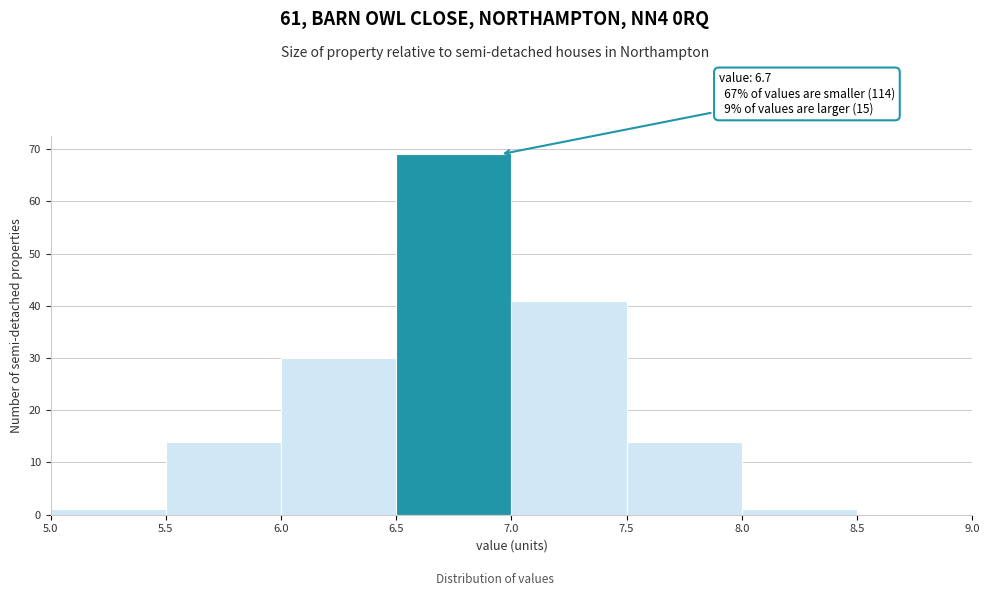

Over which range of the x-axis is the bar tallest?

6.5 to 7.0